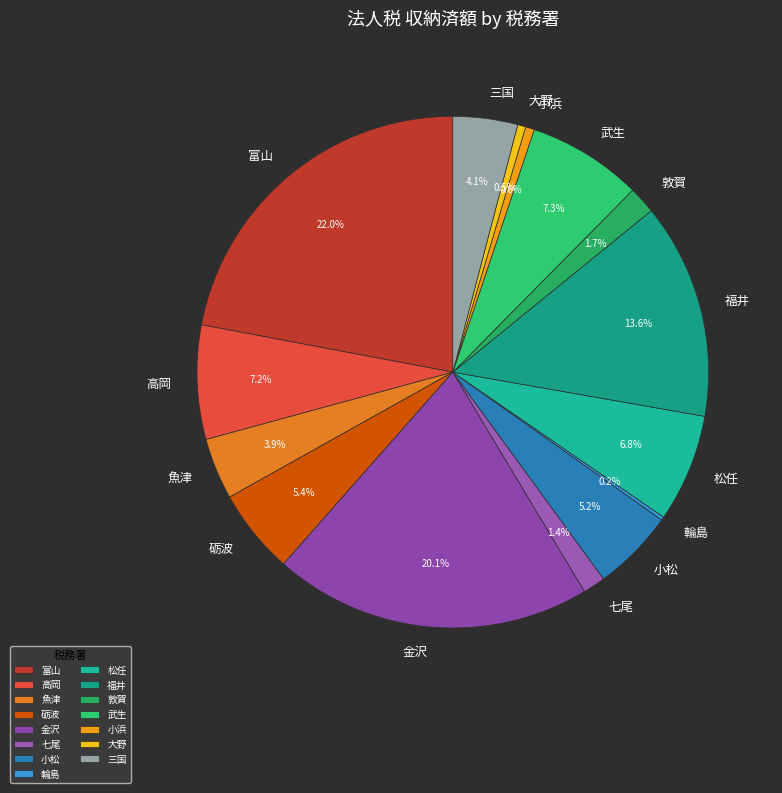

True or false: 七尾 accounts for 1% of the total.

True